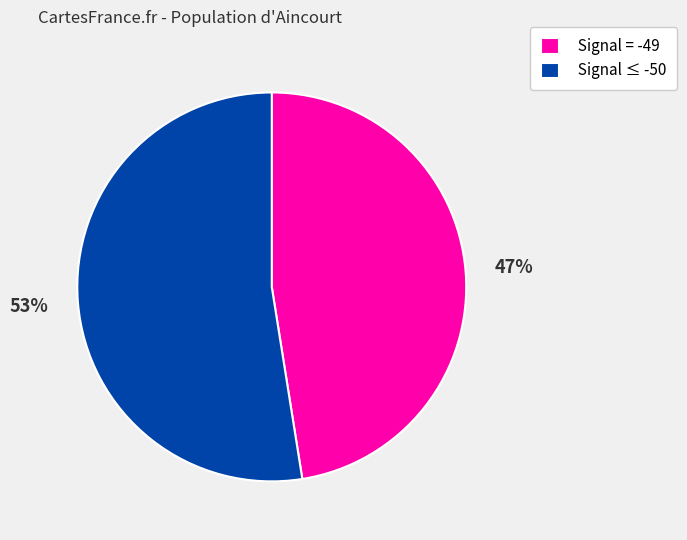

To the nearest percent, what portion does Signal = -49 represent?

47%